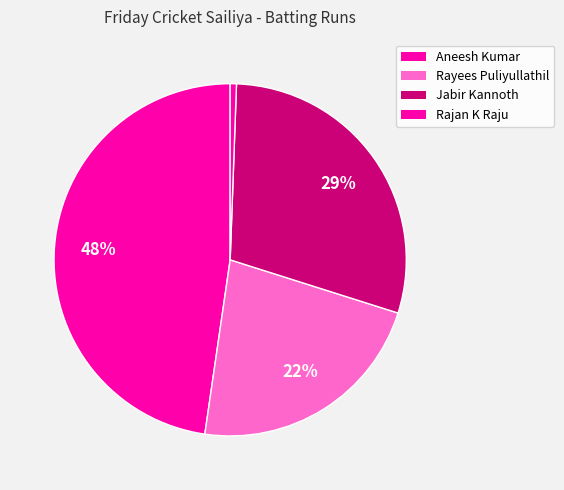

Count the number of slices in the pie.

4